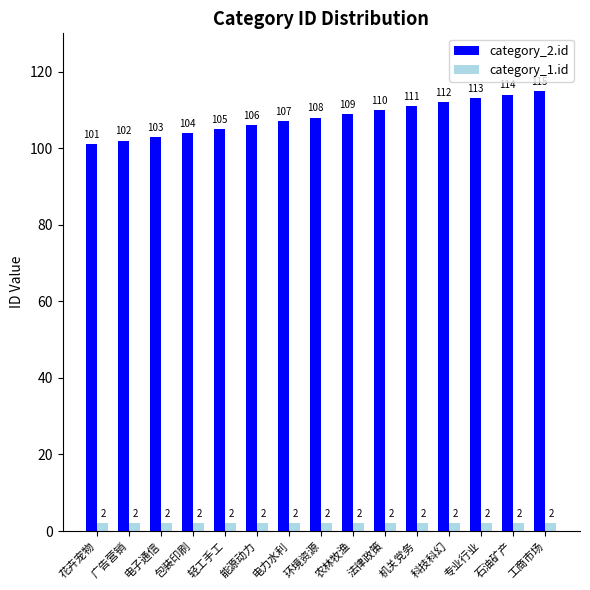

Reading left to right, transcribe all the data shown in this chart.

category_2.id: 101	102	103	104	105	106	107	108	109	110	111	112	113	114	115
category_1.id: 2	2	2	2	2	2	2	2	2	2	2	2	2	2	2